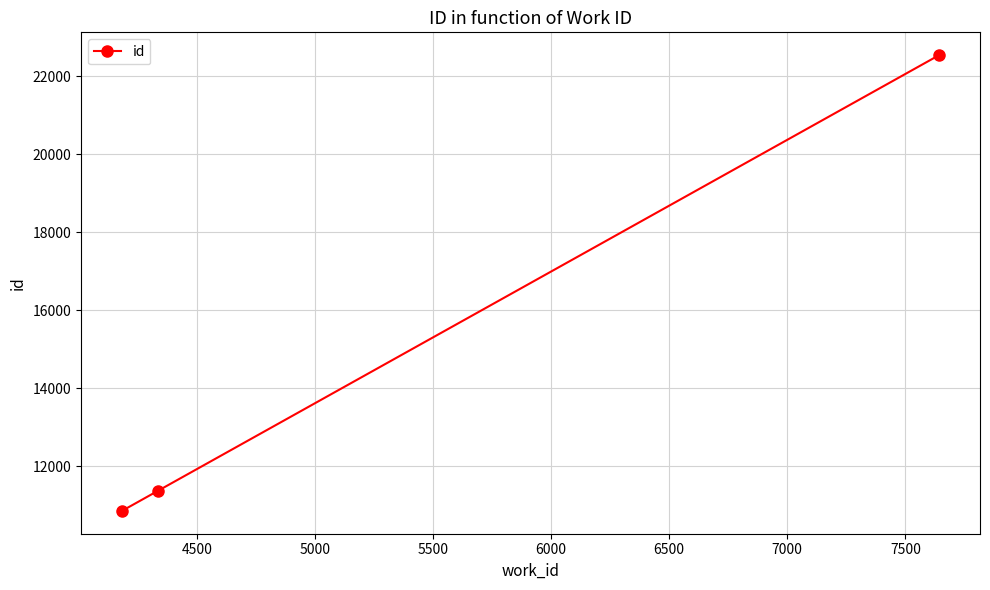

What is the value of the 2nd point from the left?

11367